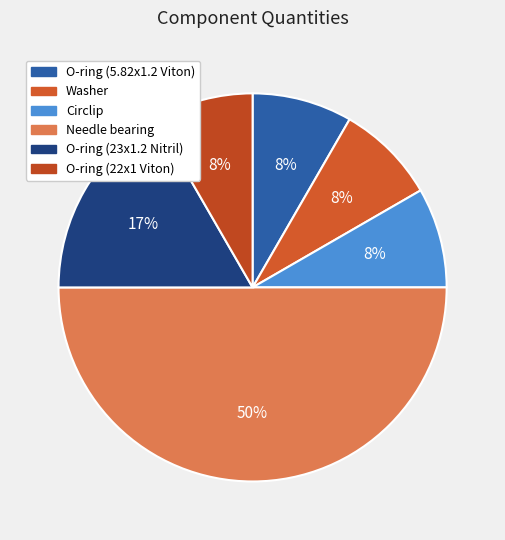

Rank the categories by value from highest to lowest.

Needle bearing, O-ring (23x1.2 Nitril), O-ring (5.82x1.2 Viton), Washer, Circlip, O-ring (22x1 Viton)